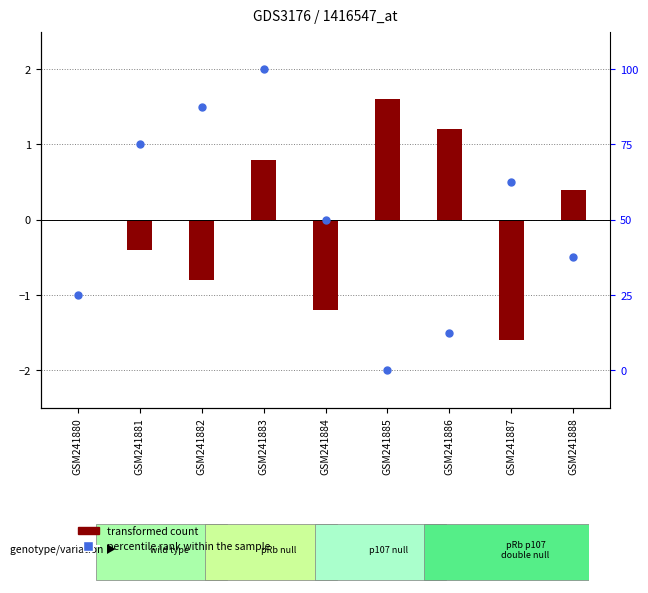

At which category is the sum across all series the highest?

GSM241883